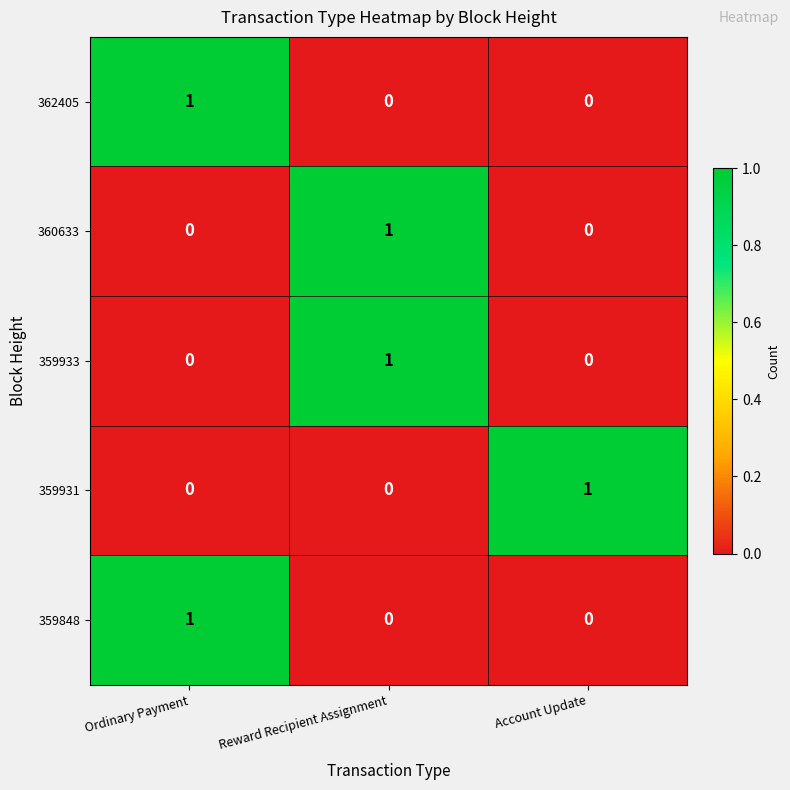

The 359931 series shows 0 at Ordinary Payment. True or false?

True